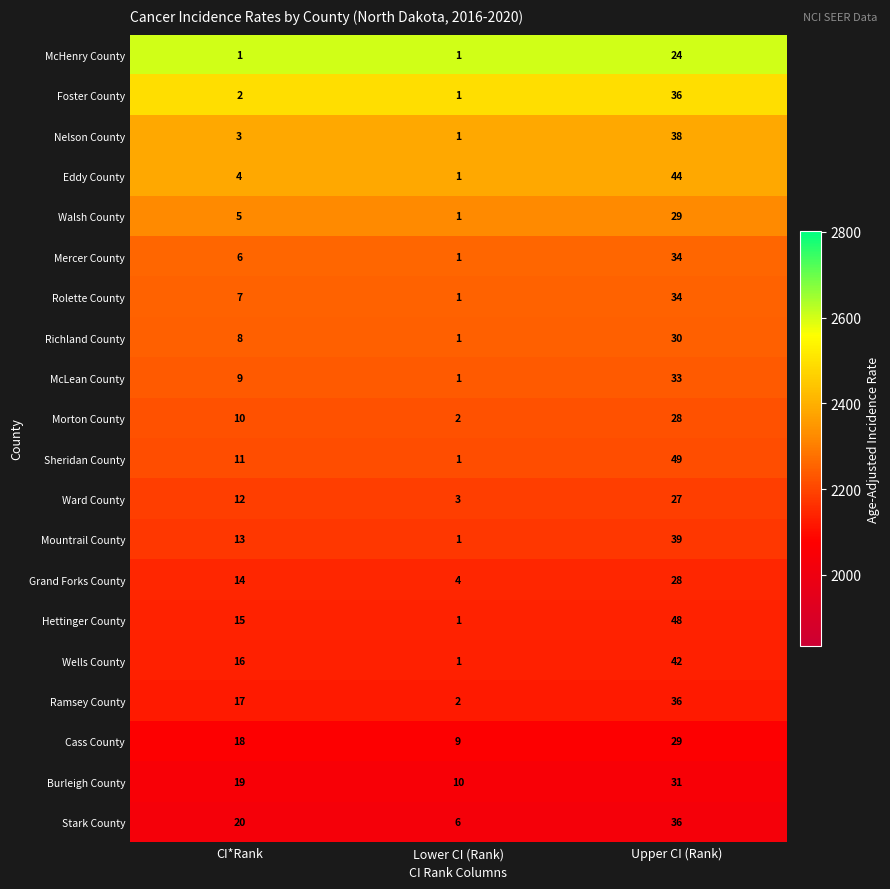

Where is Morton County nearest to the value 15?

CI*Rank